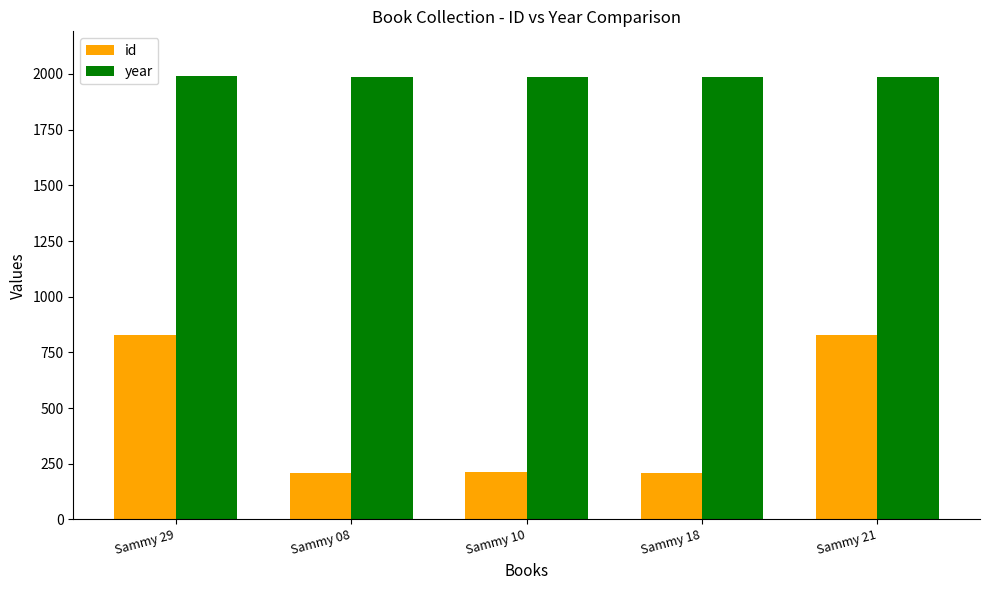

What is the value of the id bar at the 5th from the left?

829